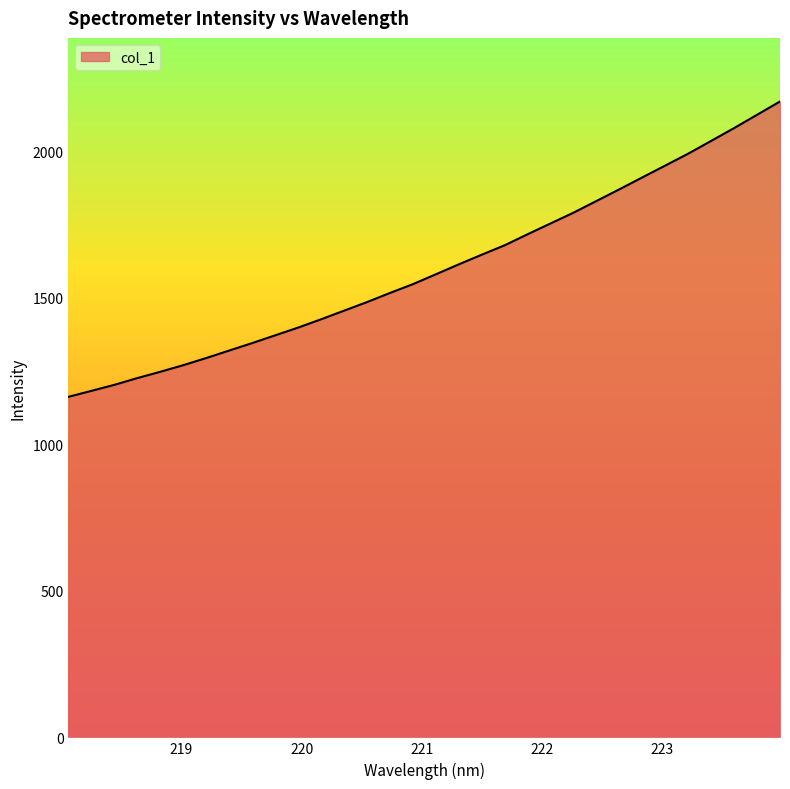

Count the number of data series in this chart.

1